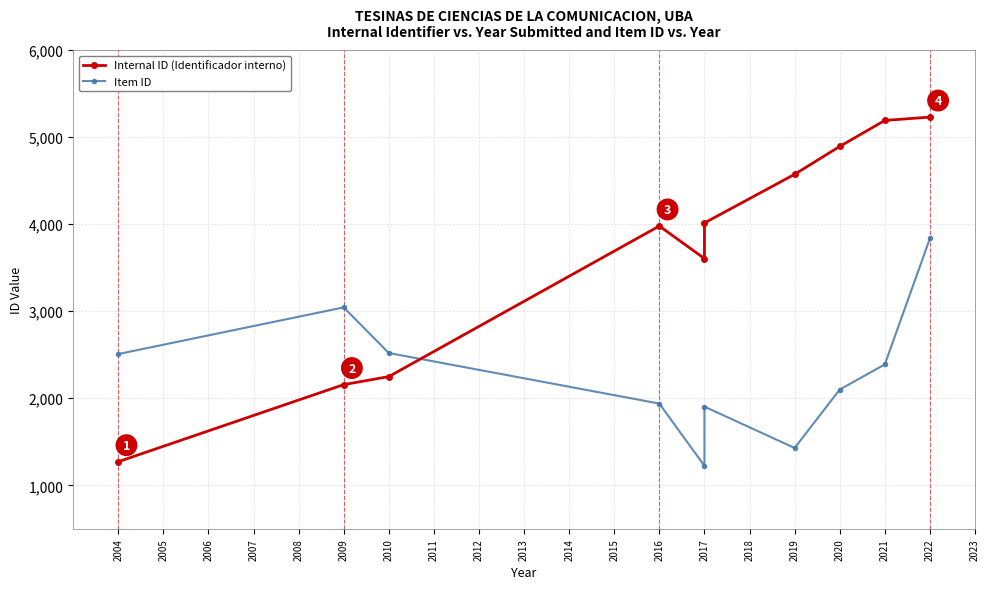

Is the value of Internal ID (Identificador interno) at 2004 greater than the value of Item ID at 2016?

No